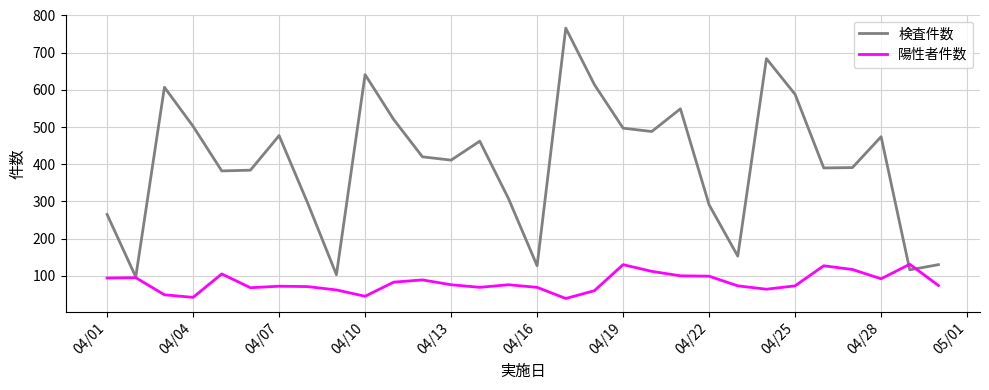

Which series has the widest spread of values?

検査件数